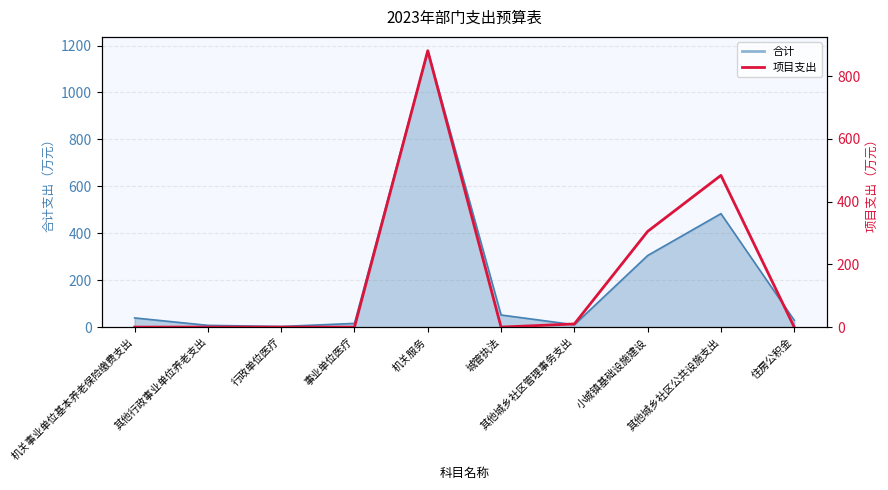

True or false: the data shows 369.6 at 行政单位医疗.

False